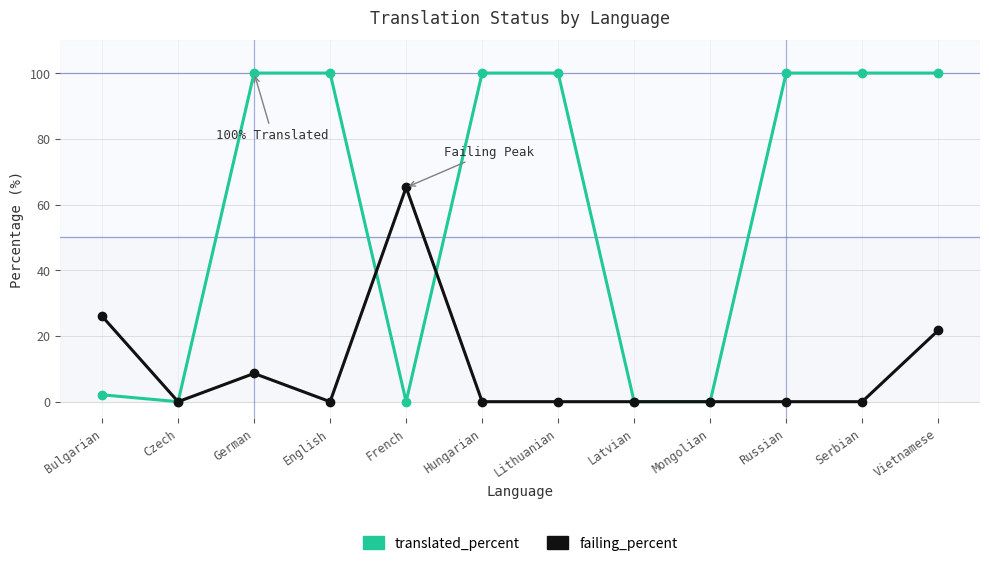

What is the label of the 2nd point from the right?

Serbian